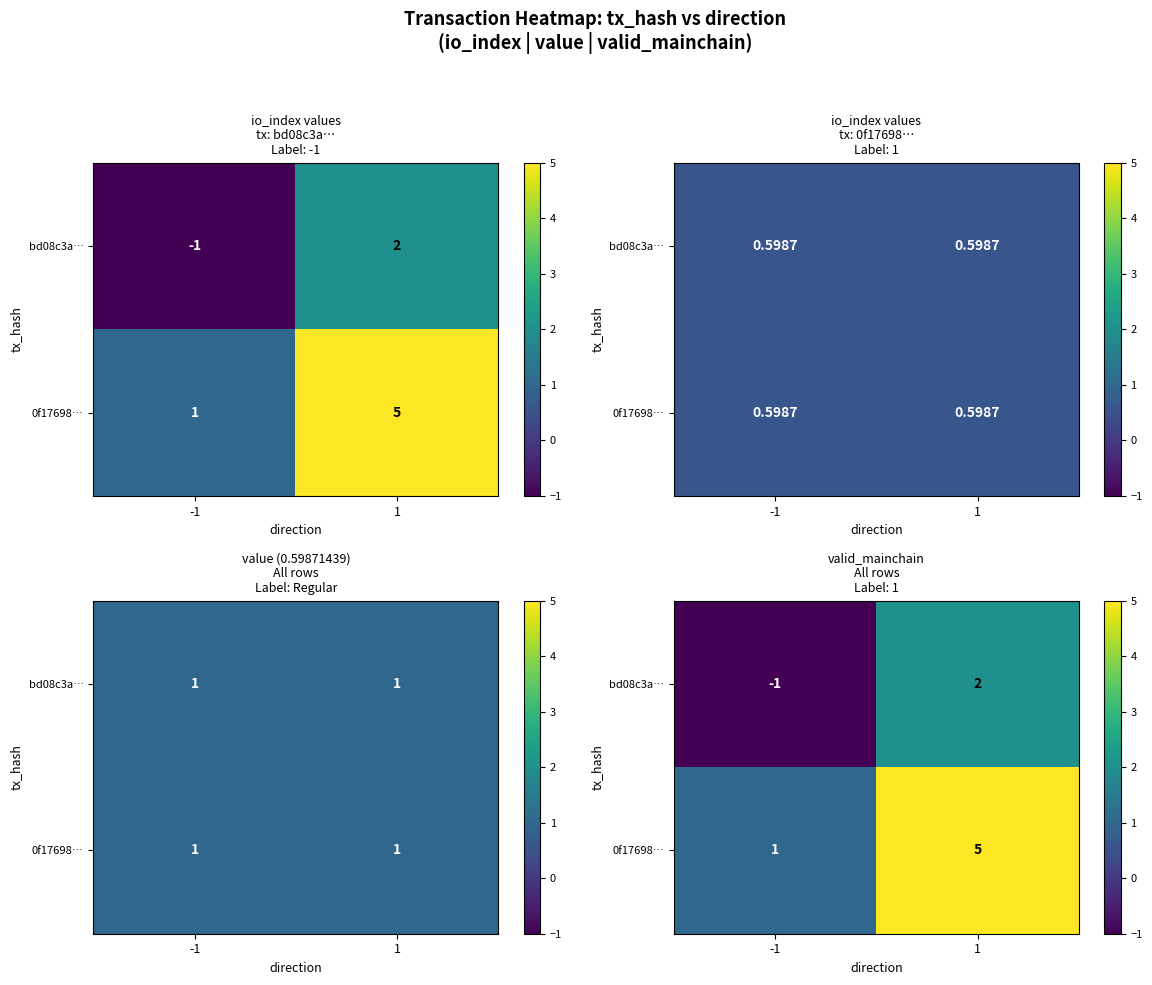

The bd08c3a… series shows -1 at -1. True or false?

True